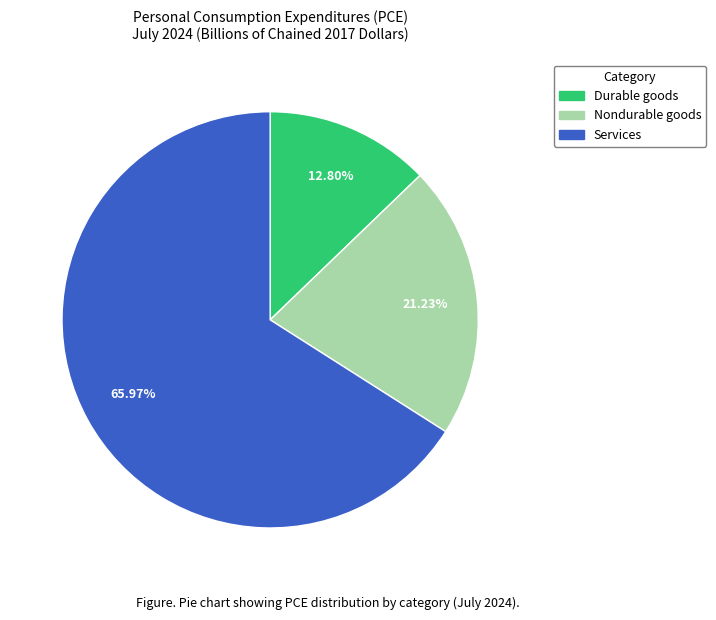

Which category has the smallest portion of the pie?

Durable goods